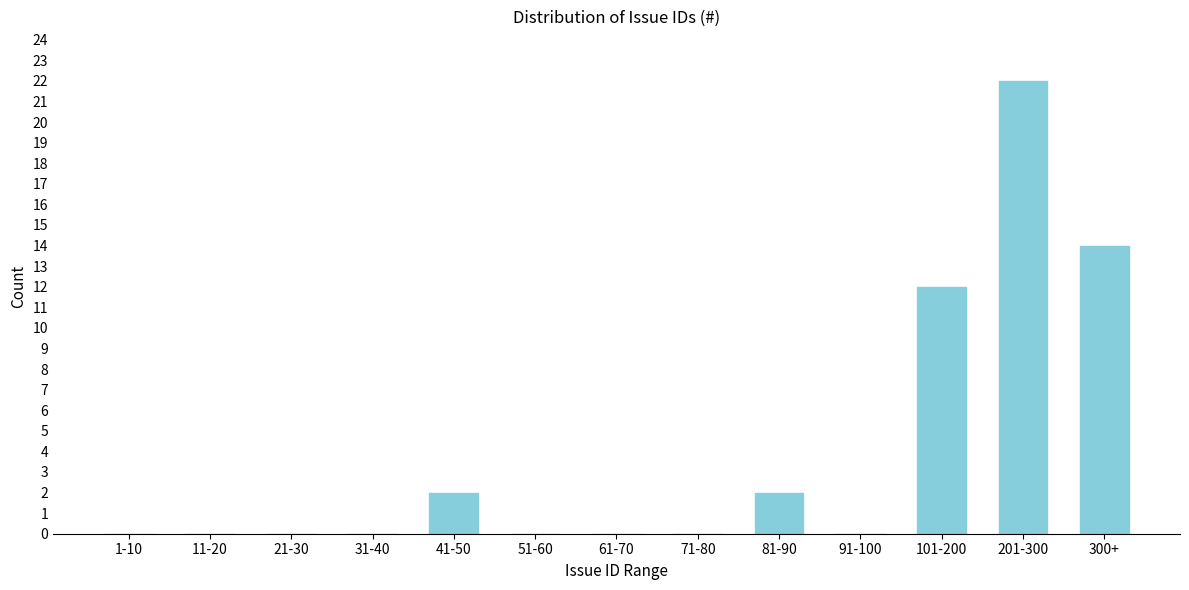

Reading right to left, list all the values displayed in this chart.

300+=14	201-300=22	101-200=12	91-100=0	81-90=2	71-80=0	61-70=0	51-60=0	41-50=2	31-40=0	21-30=0	11-20=0	1-10=0